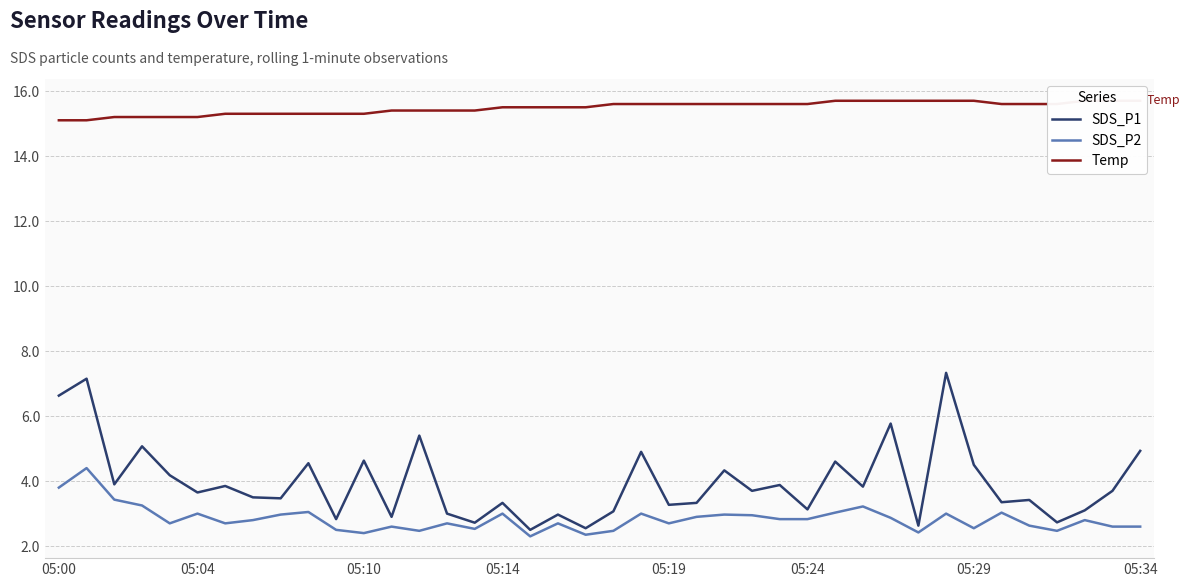

Reading right to left, what are all the values shown in this chart?

SDS_P1: 4.9	3.7	3.1	2.7	3.4	3.4	4.5	7.3	2.6	5.8	3.8	4.6	3.1	3.9	3.7	4.3	3.3	3.3	4.9	3.1	2.5	3.0	2.5	3.3	2.7	3.0	5.4	2.9	4.6	2.8	4.5	3.5	3.5	3.9	3.6	4.2	5.1	3.9	7.2	6.6
SDS_P2: 2.6	2.6	2.8	2.5	2.6	3.0	2.5	3.0	2.4	2.9	3.2	3.0	2.8	2.8	3.0	3.0	2.9	2.7	3.0	2.5	2.4	2.7	2.3	3.0	2.5	2.7	2.5	2.6	2.4	2.5	3.0	3.0	2.8	2.7	3.0	2.7	3.2	3.4	4.4	3.8
Temp: 15.7	15.7	15.7	15.6	15.6	15.6	15.7	15.7	15.7	15.7	15.7	15.7	15.6	15.6	15.6	15.6	15.6	15.6	15.6	15.6	15.5	15.5	15.5	15.5	15.4	15.4	15.4	15.4	15.3	15.3	15.3	15.3	15.3	15.3	15.2	15.2	15.2	15.2	15.1	15.1